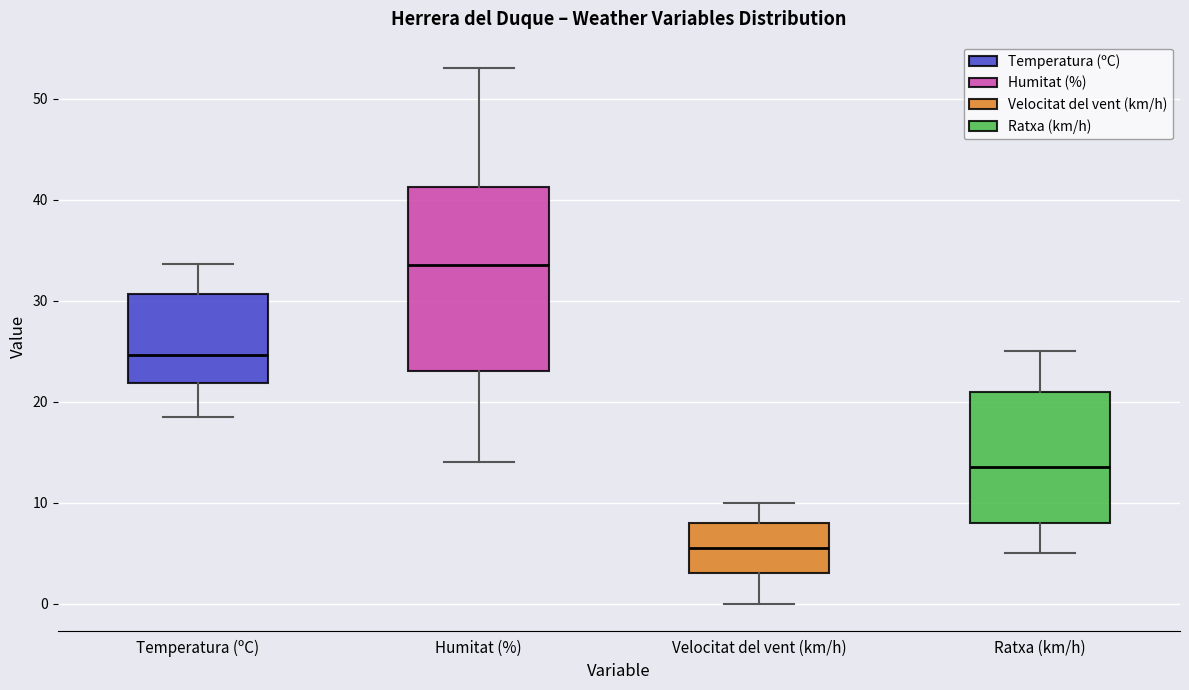

Reading left to right, transcribe this box plot: for each box, give where its median line is, the range the box spans, and where its two whiskers end, as read against the y-axis. The values are not printed on the chart, so give them approximately, as read against the axis.

Temperatura (ºC): median 25, box 22 to 31, whiskers 19 to 34
Humitat (%): median 34, box 23 to 41, whiskers 14 to 53
Velocitat del vent (km/h): median 6, box 3 to 8, whiskers 0 to 10
Ratxa (km/h): median 14, box 8 to 21, whiskers 5 to 25